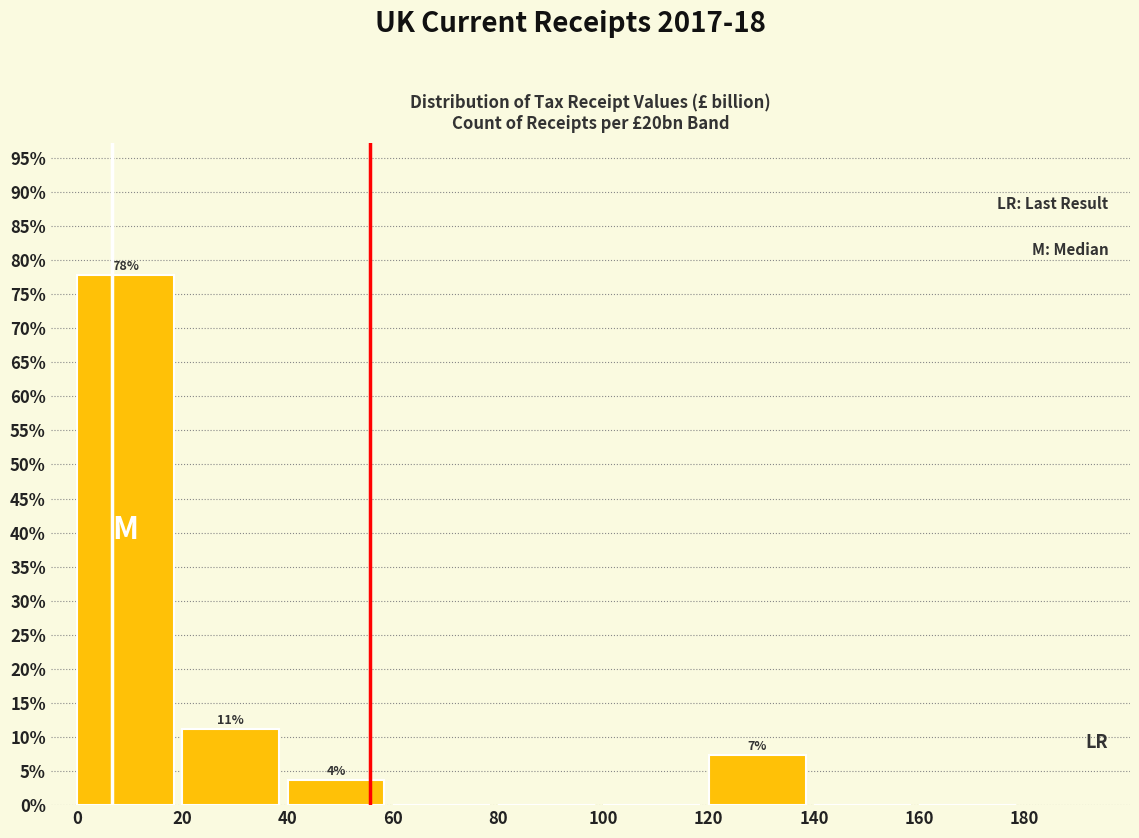

Which range on the x-axis has the tallest bar?

0 to 20